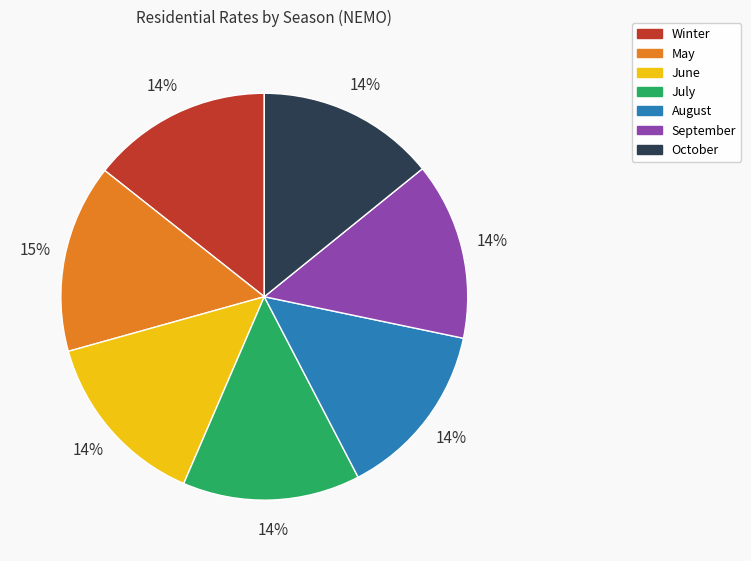

True or false: August accounts for 14% of the total.

True